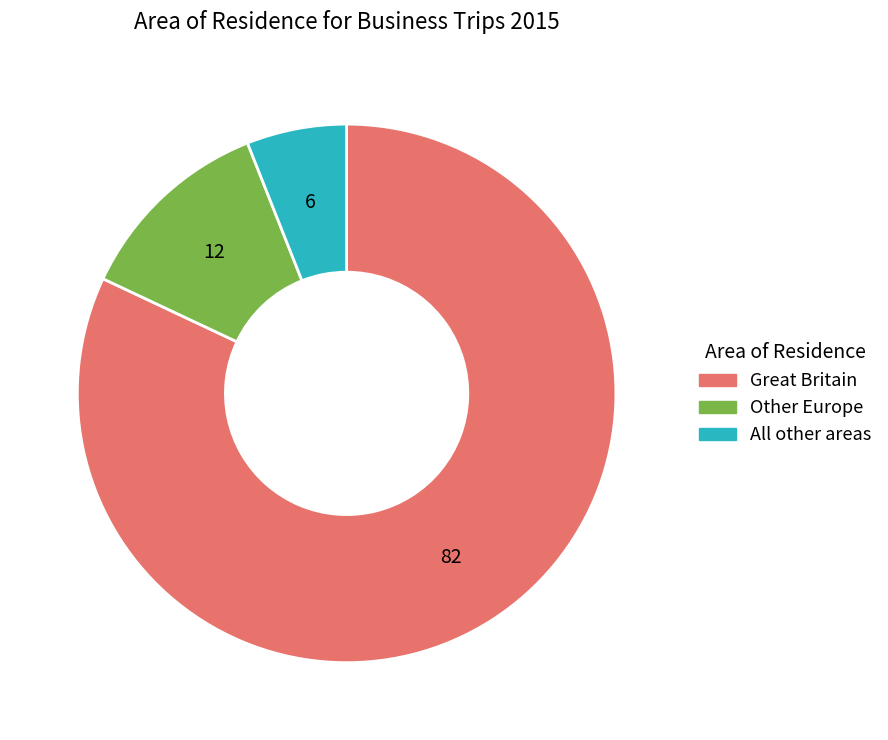

Is the sum of Great Britain and Other Europe greater than half?

Yes